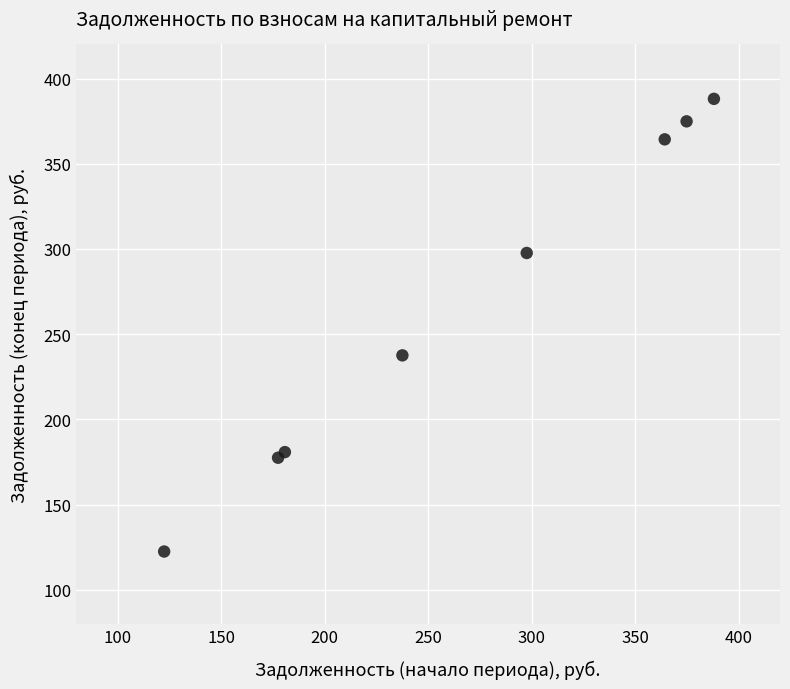

What Y value in the scatter plot is closest to 255?

237.6